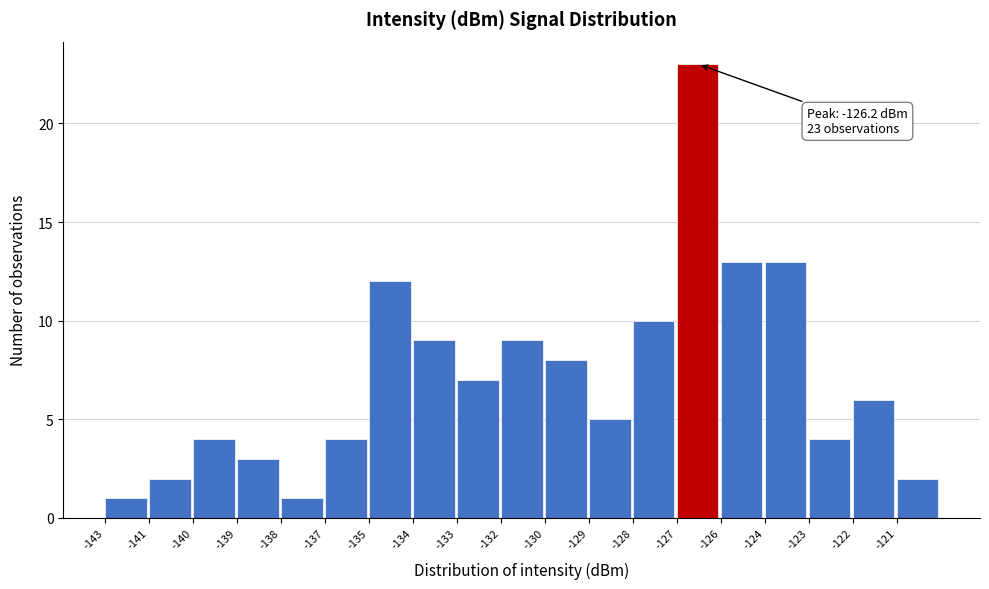

Reading left to right, extract all data points from this chart.

1	2	4	3	1	4	12	9	7	9	8	5	10	23	13	13	4	6	2